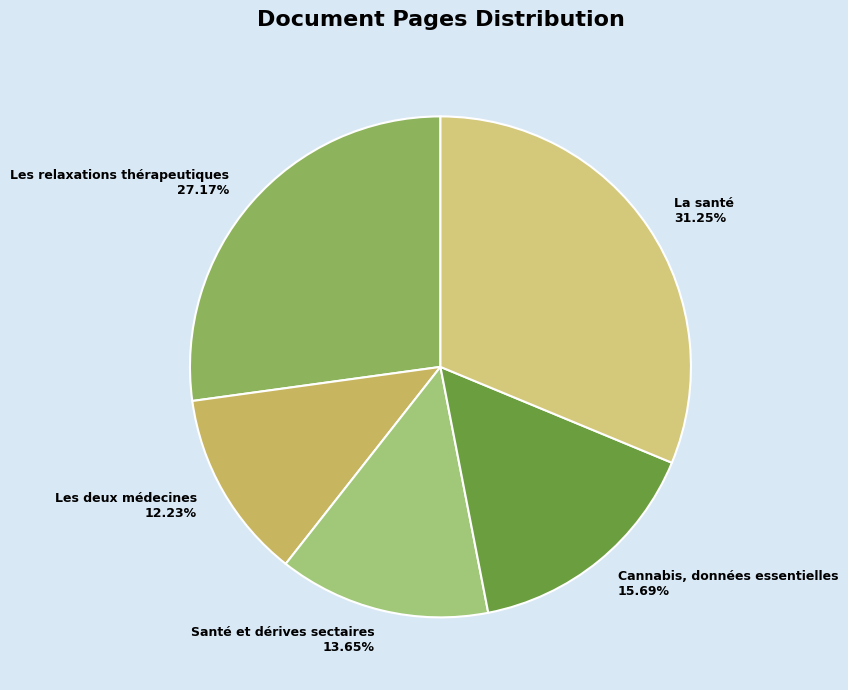

The La santé slice represents 23% of the pie. True or false?

False